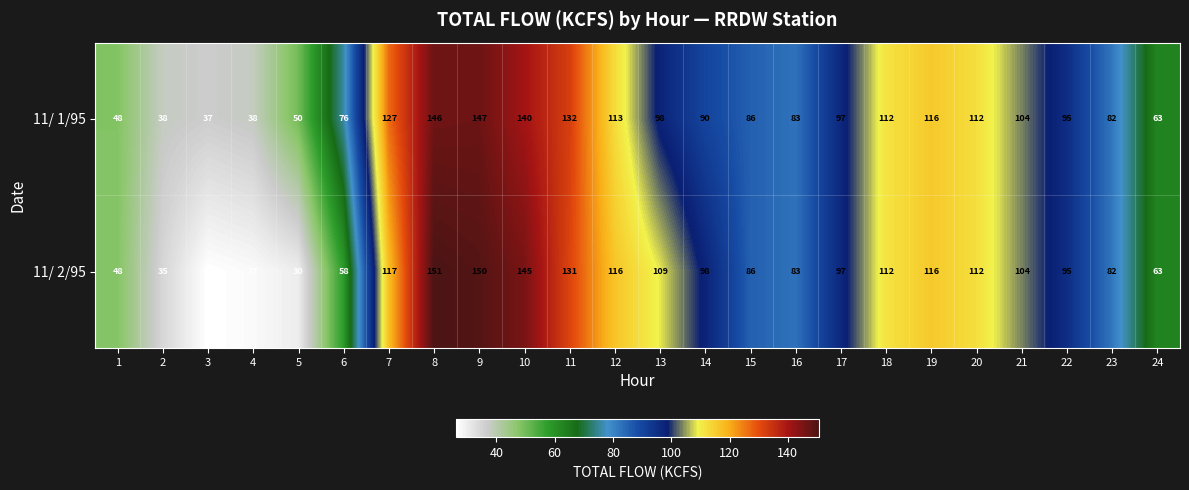

What is the spread (max minus min) of values at 11?

1